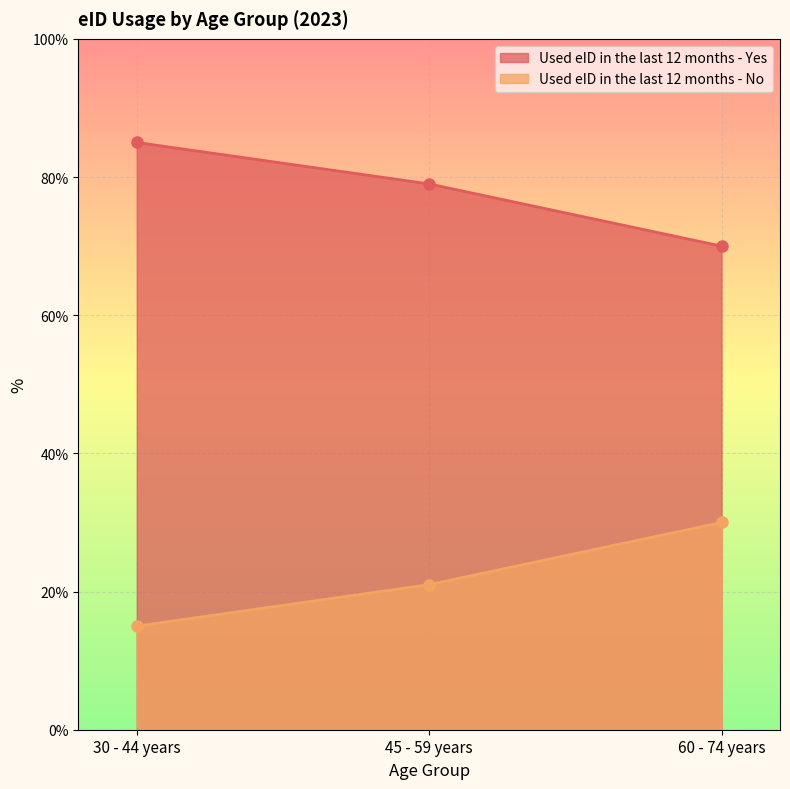

Reading left to right, transcribe all the data shown in this chart.

Used eID in the last 12 months - Yes: 85	79	70
Used eID in the last 12 months - No: 15	21	30